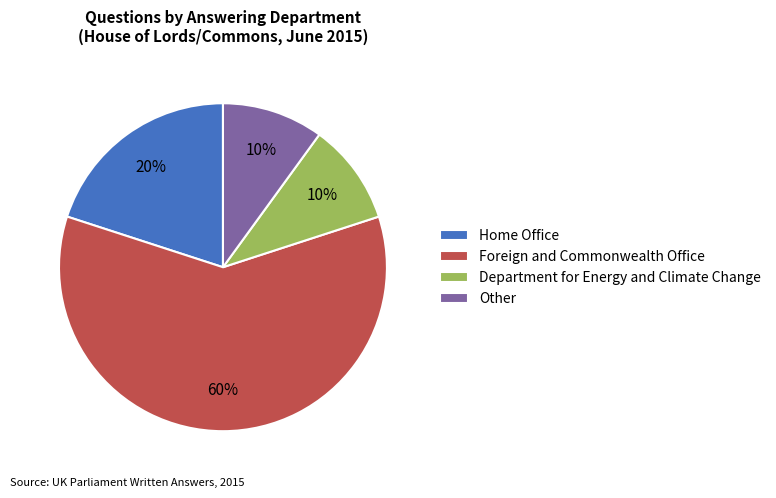

To the nearest percent, what is the combined percentage of Foreign and Commonwealth Office and Department for Energy and Climate Change?

70%